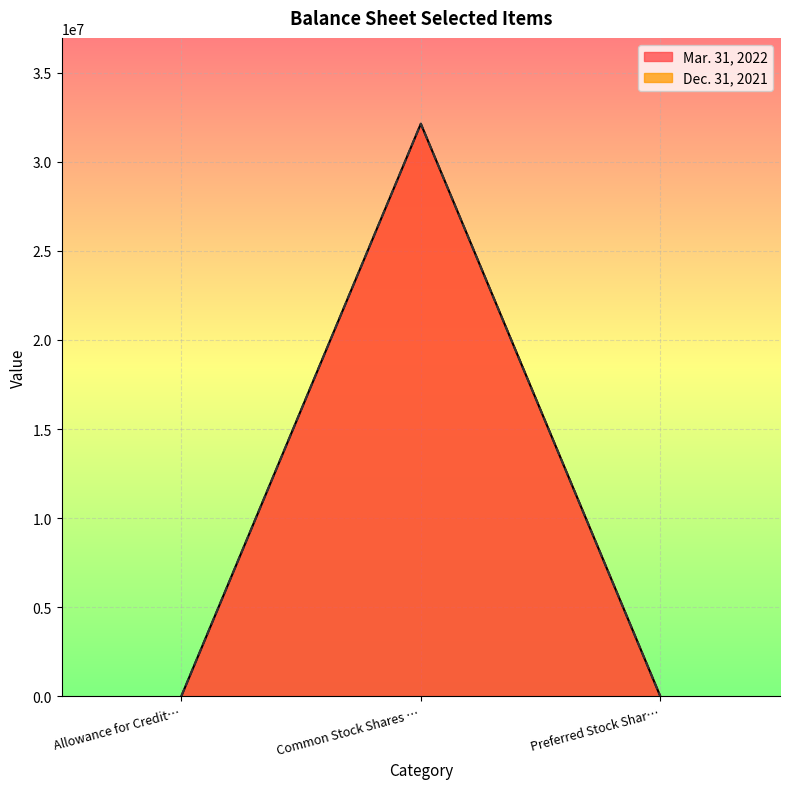

What is the highest value of the Dec. 31, 2021 series?

32139434